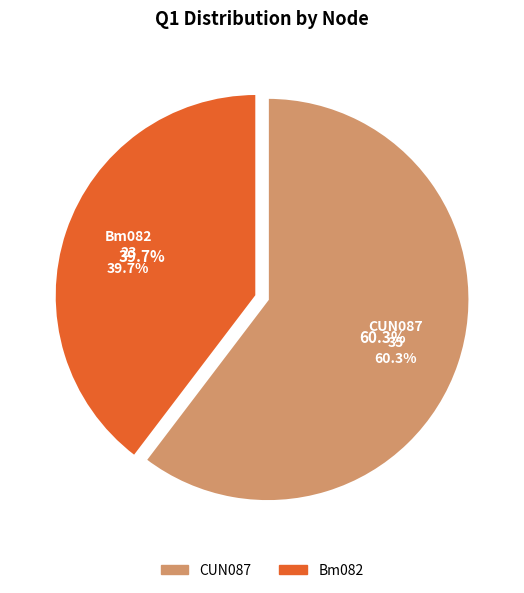

Is it true that CUN087 is 60% of the pie?

True